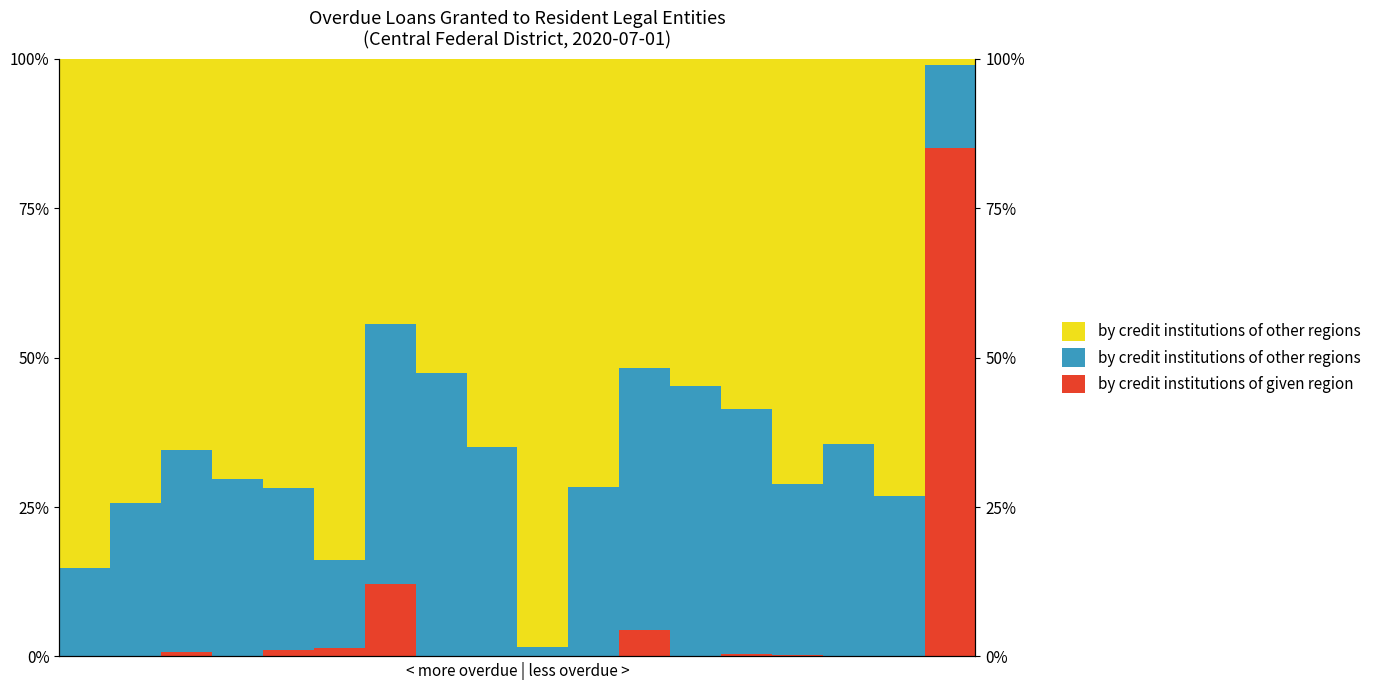

Reading left to right, transcribe all the data shown in this chart.

by credit institutions of given region: 0=0.0	1=0.0	2=0.7	3=0.0	4=1.1	5=1.4	6=12.1	7=0.0	8=0.0	9=0.0	10=0.0	11=4.4	12=0.0	13=0.5	14=0.3	15=0.0	16=0.1	17=85.1
by credit institutions of other regions (domestic): 0=14.8	1=25.8	2=33.8	3=29.7	4=27.2	5=14.7	6=43.7	7=47.4	8=35.0	9=1.6	10=28.3	11=43.9	12=45.3	13=40.9	14=28.6	15=35.5	16=26.8	17=14.0
by credit institutions of other regions (foreign): 0=85.2	1=74.2	2=65.5	3=70.3	4=71.7	5=83.9	6=44.3	7=52.6	8=65.0	9=98.4	10=71.7	11=51.8	12=54.7	13=58.7	14=71.2	15=64.5	16=73.1	17=0.9